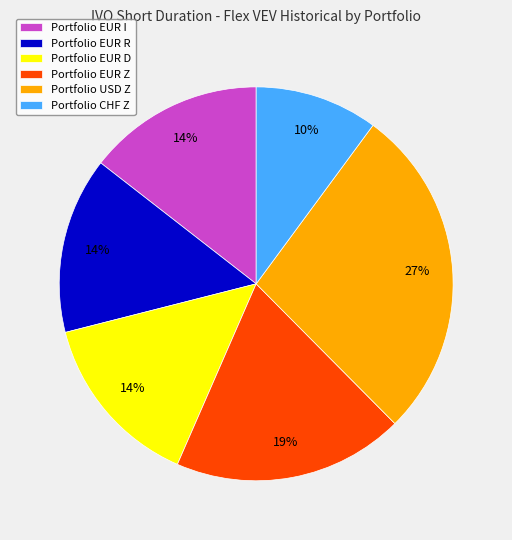

Combined, do Portfolio USD Z and Portfolio CHF Z account for over 50%?

No